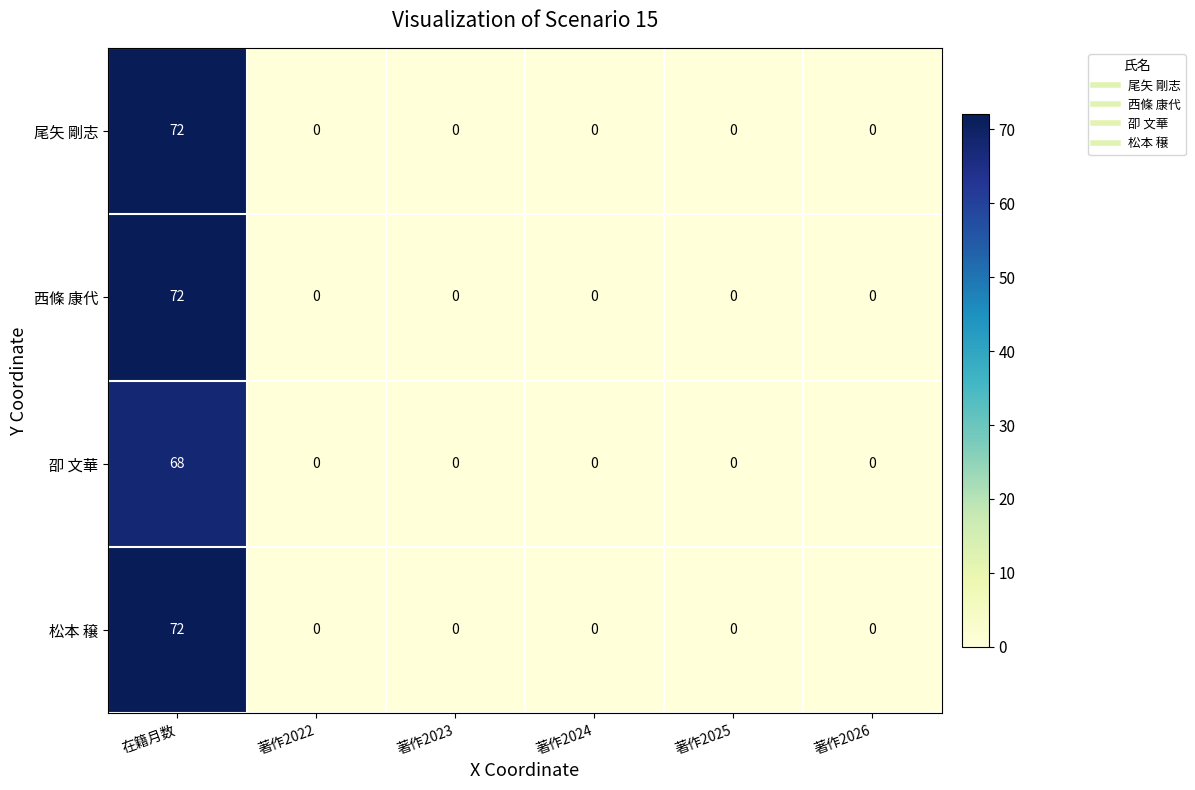

What is the maximum value shown in the chart?

72